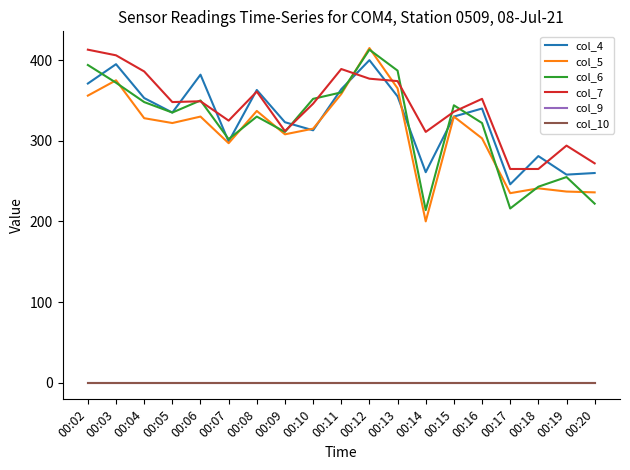

Which series has the largest range (max minus min)?

col_5